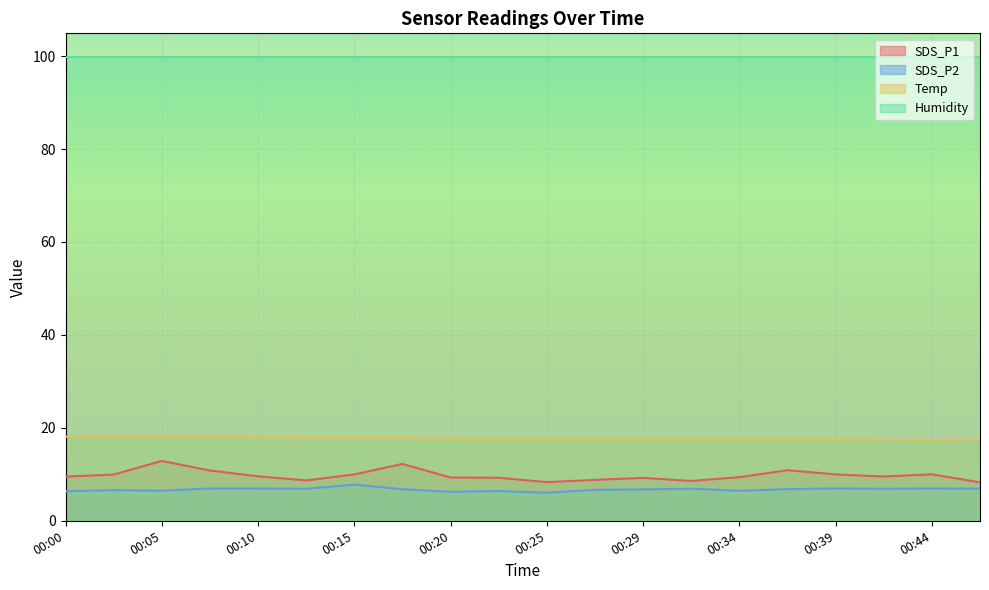

Where is the first local maximum for SDS_P2?

00:02